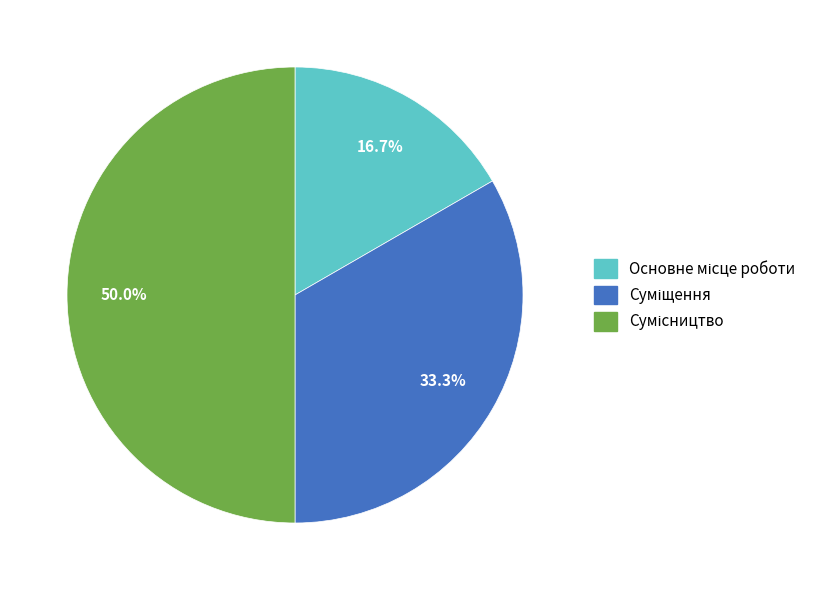

What percentage is the Основне місце роботи slice, to the nearest percent?

17%